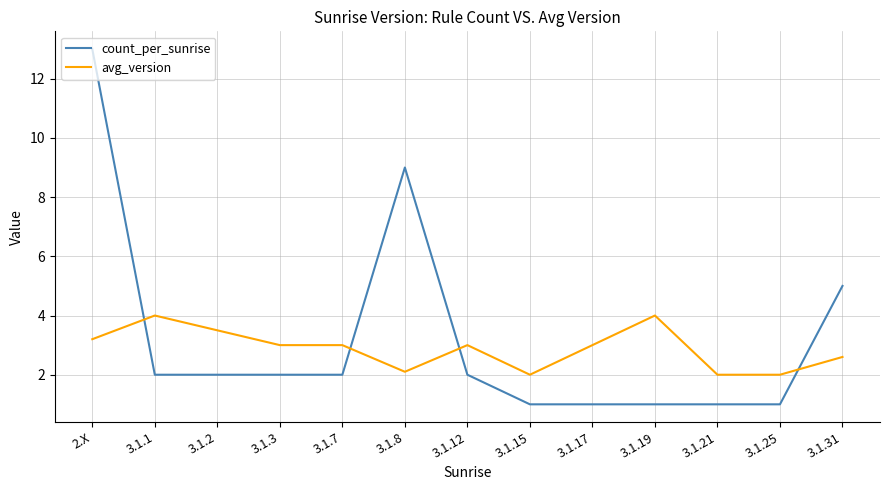

Where do avg_version and count_per_sunrise first cross each other?

2.X and 3.1.1